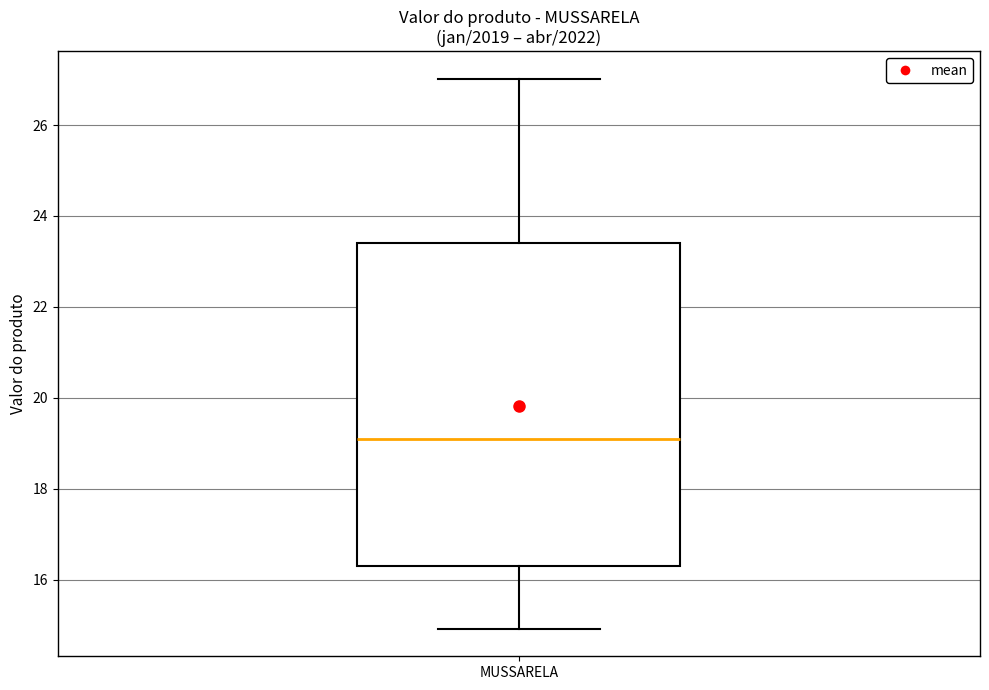

Transcribe this box plot: give where the median line is, the range the box spans, and where the two whiskers end, as read against the y-axis. The values are not printed on the chart, so give them approximately, as read against the axis.

median 19.0, box 16.4 to 23.4, whiskers 15.0 to 27.0